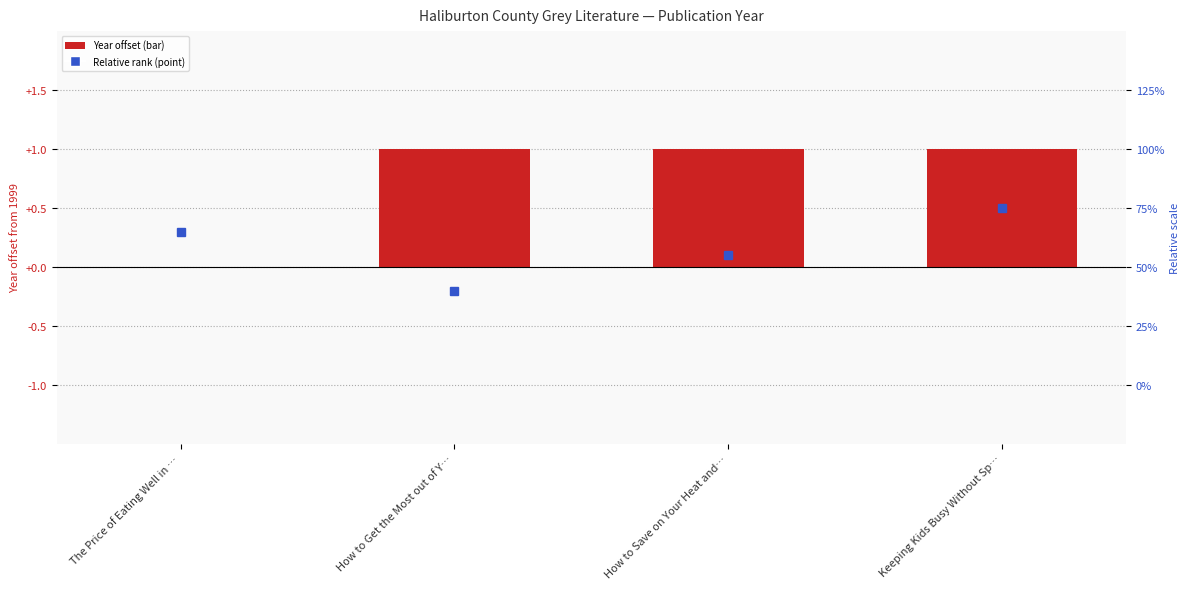

List the labels in order of value, largest first.

How to Get the Most out of Y…, How to Save on Your Heat and…, Keeping Kids Busy Without Sp…, The Price of Eating Well in …